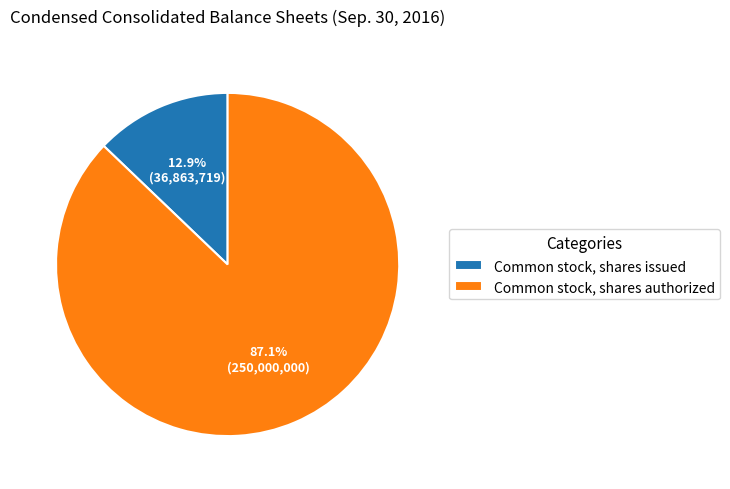

What is the largest slice in the pie chart?

Common stock, shares authorized